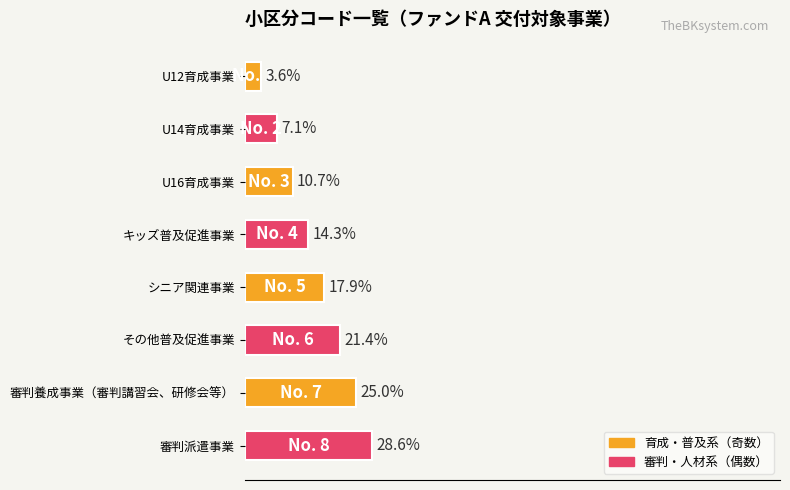

Which label corresponds to the largest value in the chart?

審判派遣事業